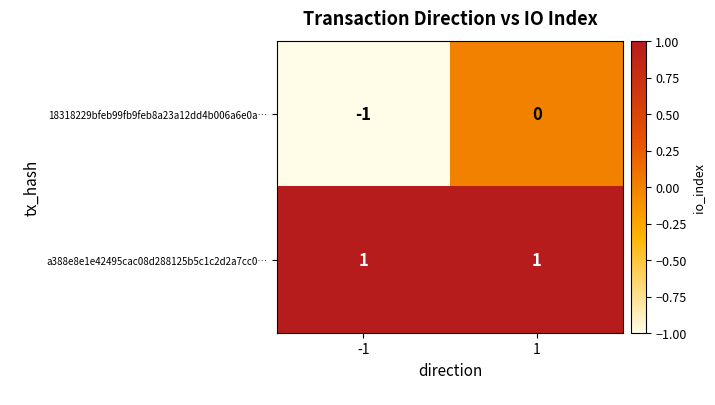

List the series in order of their overall mean, lowest first.

18318229bfeb99fb9feb8a23a12dd4b006a6e0a…, a388e8e1e42495cac08d288125b5c1c2d2a7cc0…